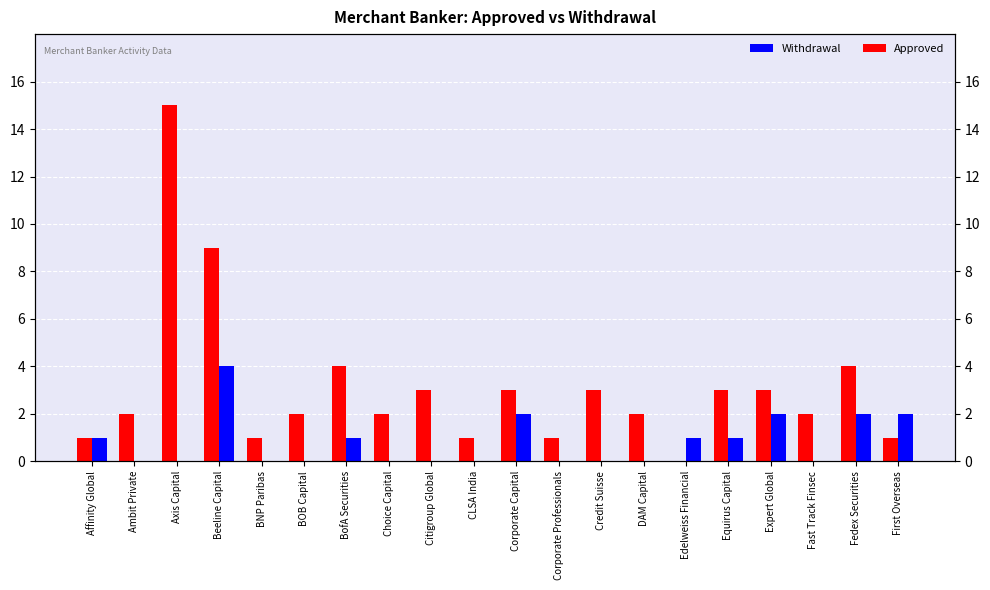

What is the label of the 15th bar from the left?

Edelweiss Financial